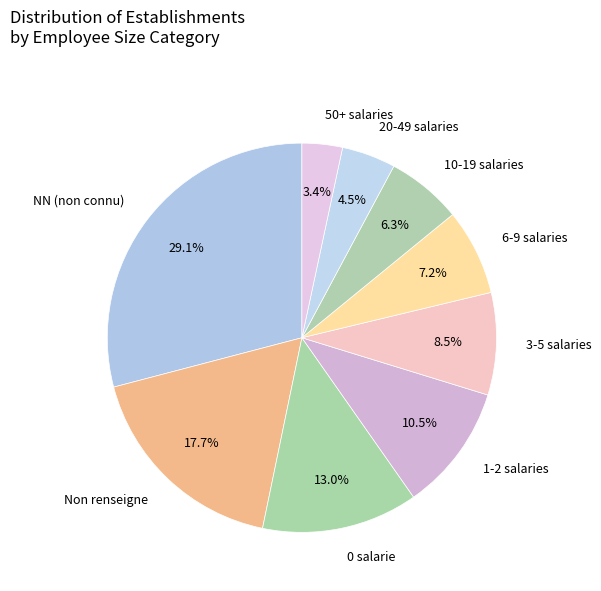

Which category has the biggest portion of the pie?

NN (non connu)